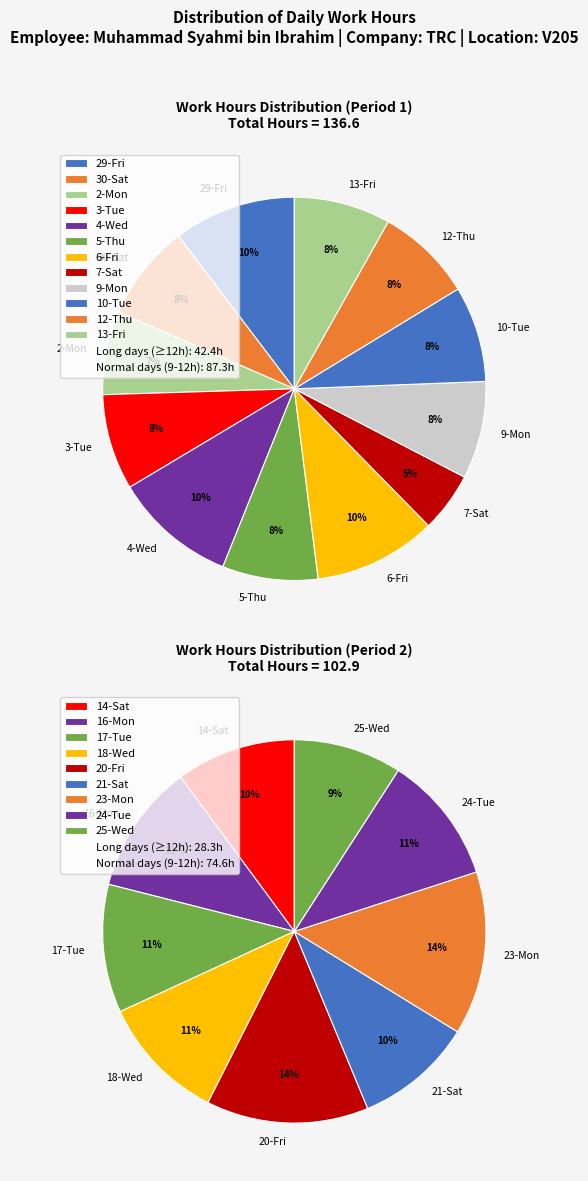

Does 24-Tue account for over 50% of the chart?

No